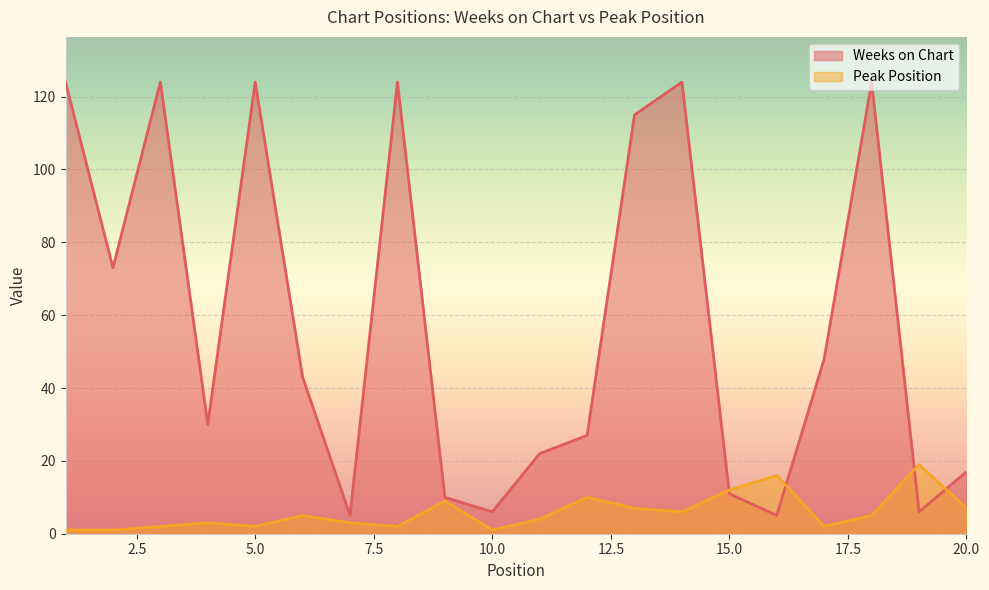

At 11, list the series in order from largest to smallest.

Weeks on Chart, Peak Position